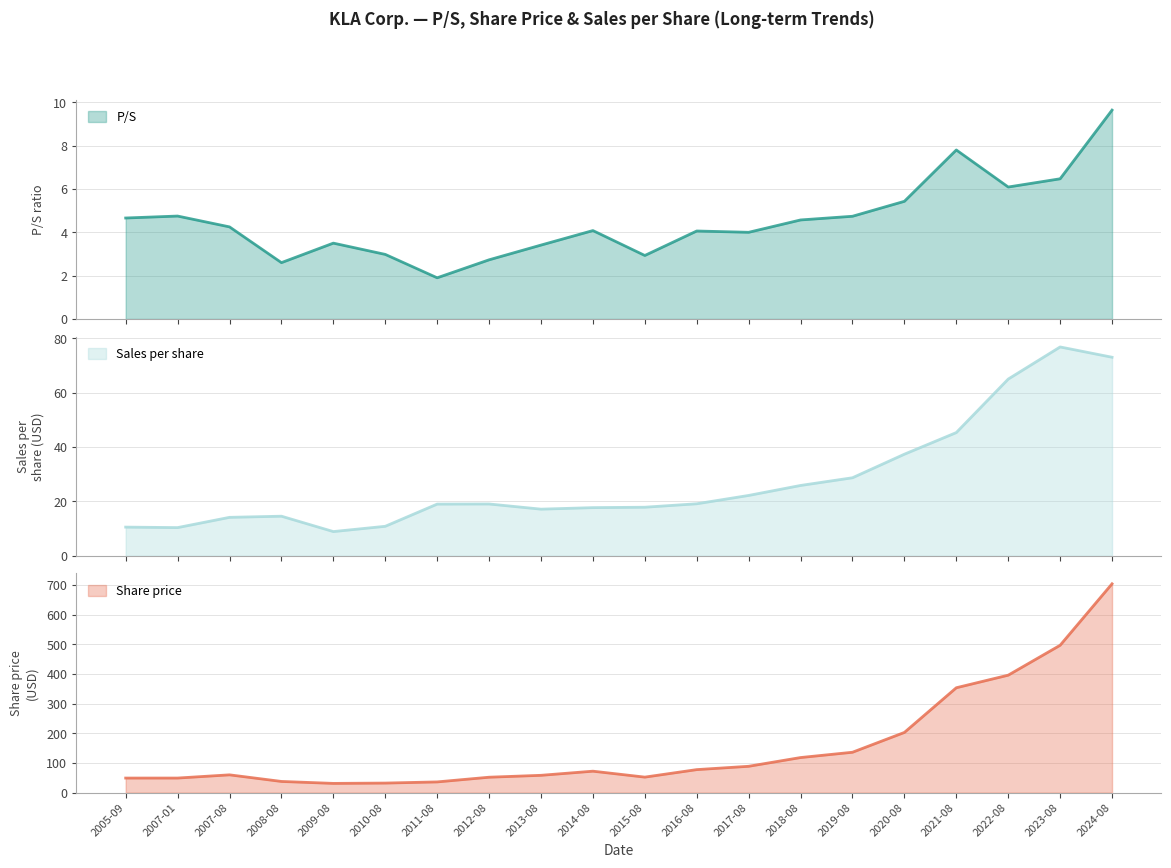

True or false: Share price and P/S intersect in this chart.

False